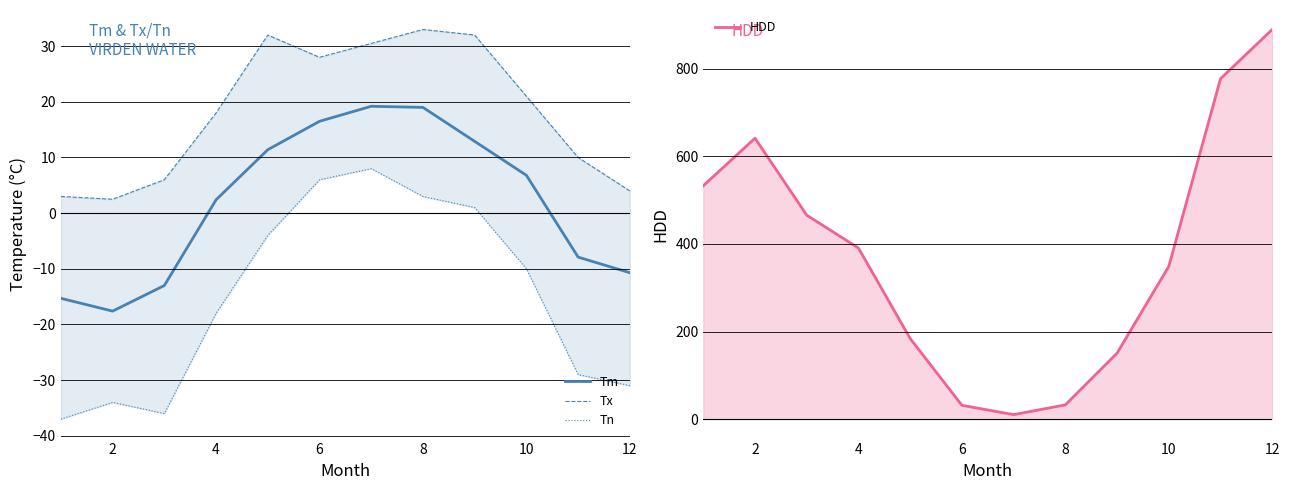

How many interior local valleys does the HDD series have?

1